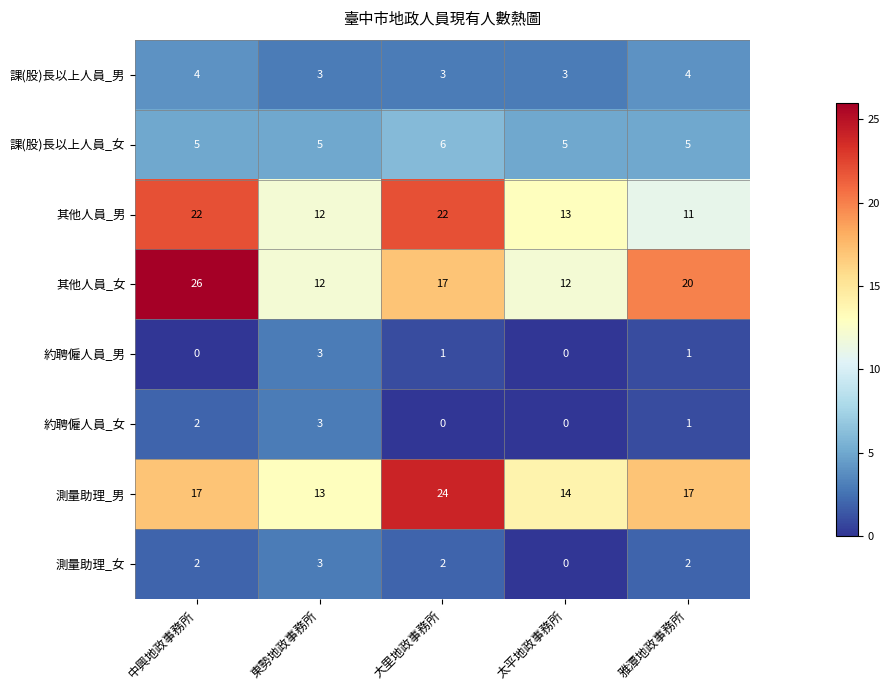

What is the minimum value for 課(股)長以上人員_男?

3